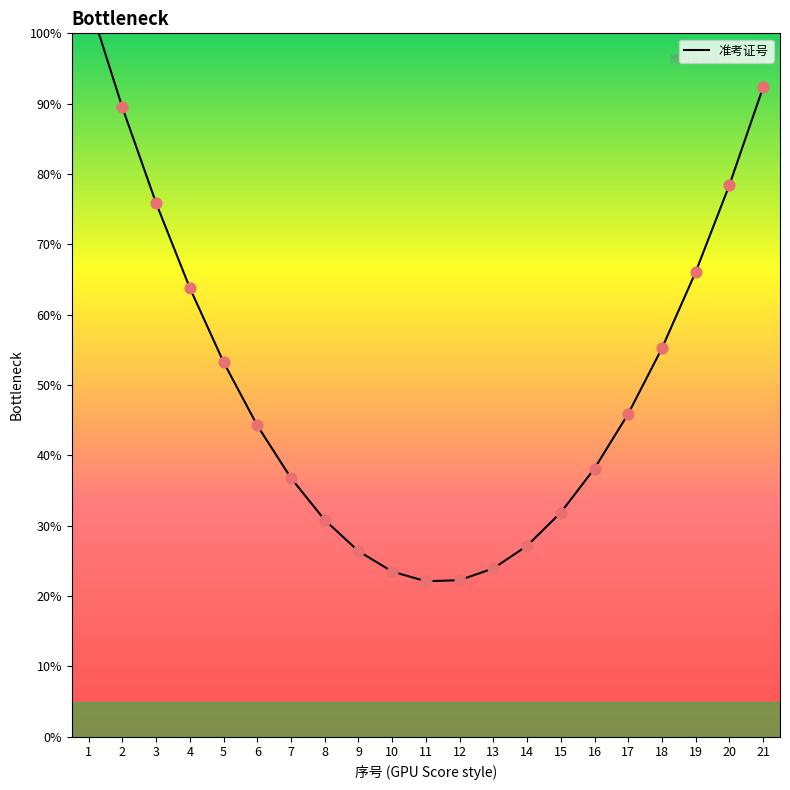

Which has a higher value, 11 or 9?

9